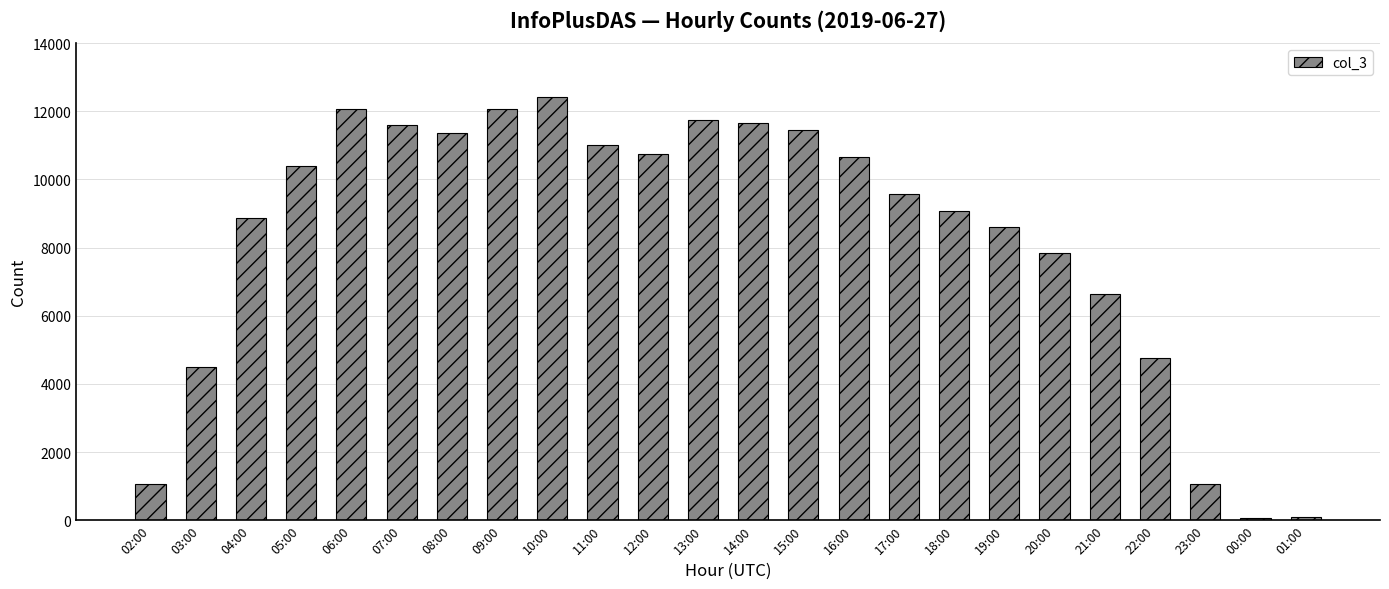

Approximately how many times larger is the value at 15:00 compared to 08:00?

1.0